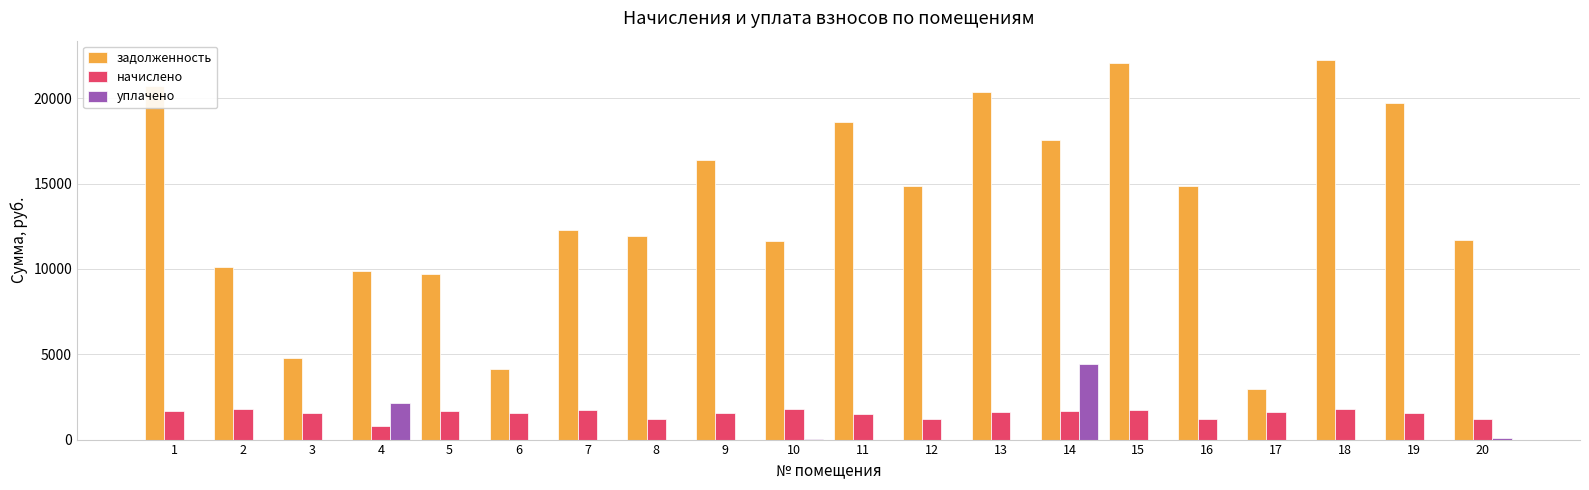

Between 11 and 17, which series saw the biggest shift?

задолженность